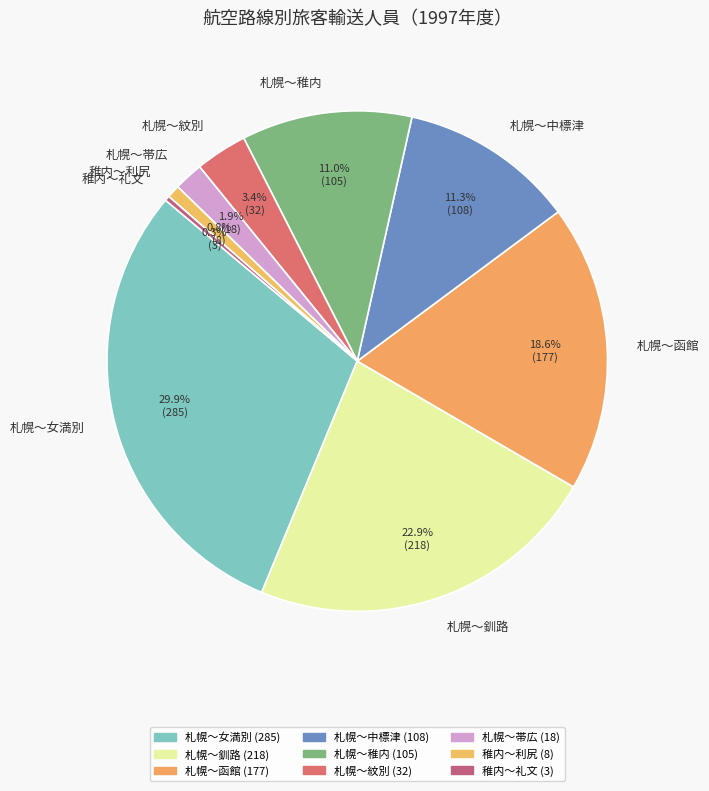

Between 札幌～中標津 and 札幌～釧路, which is larger?

札幌～釧路